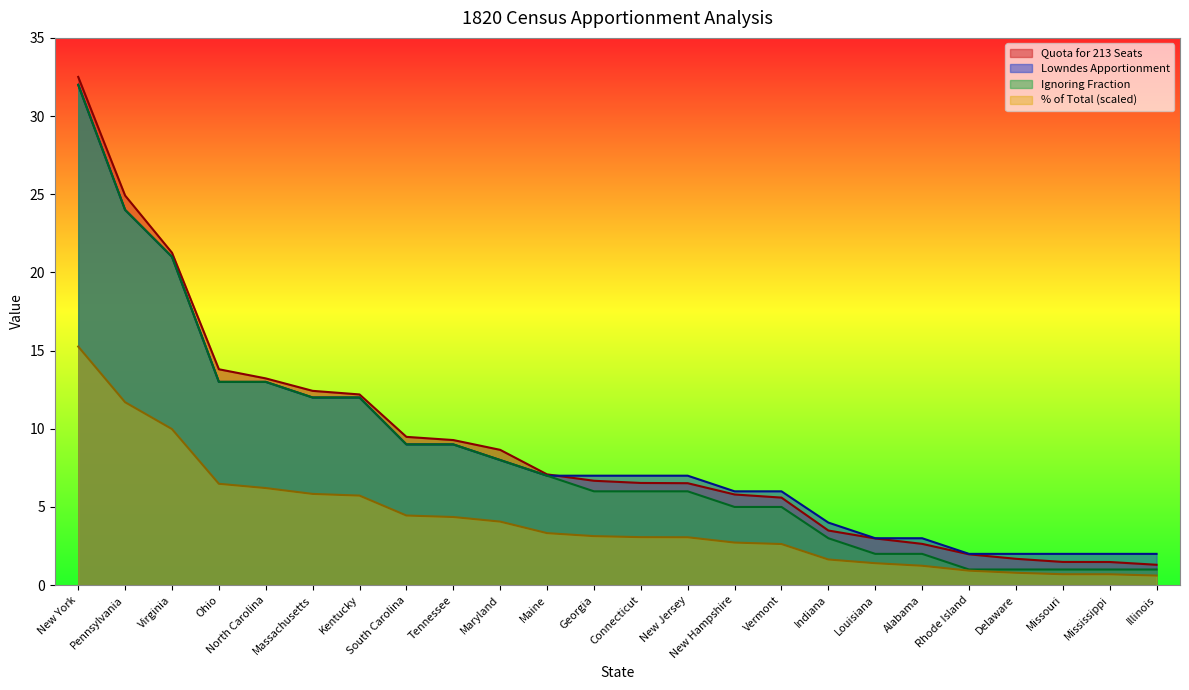

What are all the series names shown in the legend?

Quota for 213 Seats, Lowndes Apportionment, Ignoring Fraction, % of Total